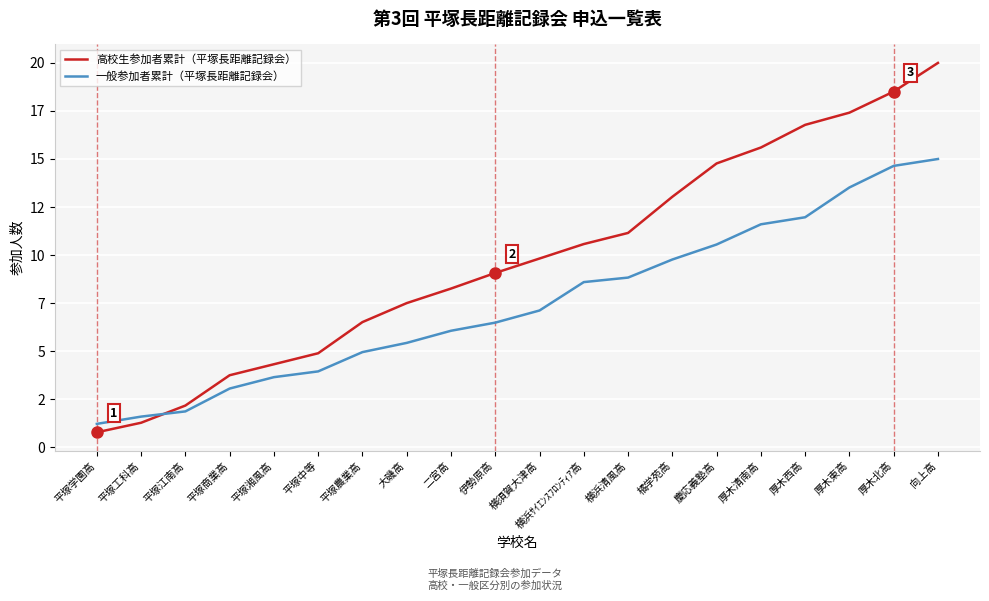

What are all the series names shown in the legend?

高校生参加者累計（平塚長距離記録会）, 一般参加者累計（平塚長距離記録会）